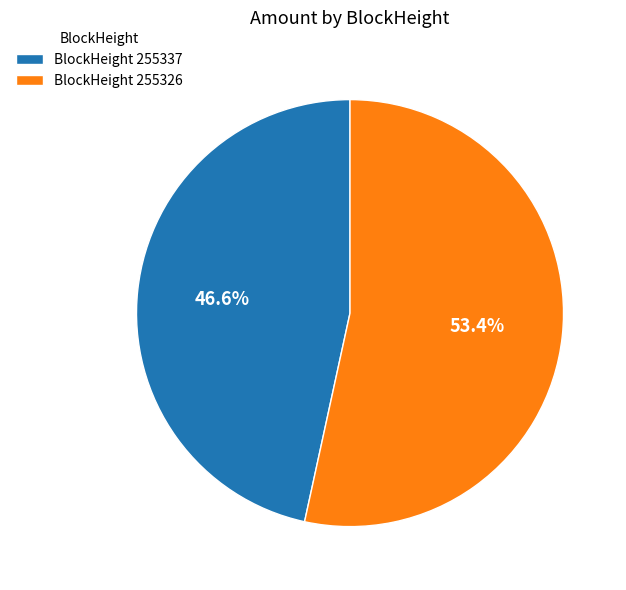

What percentage do BlockHeight 255337 and BlockHeight 255326 together represent?

100.0%